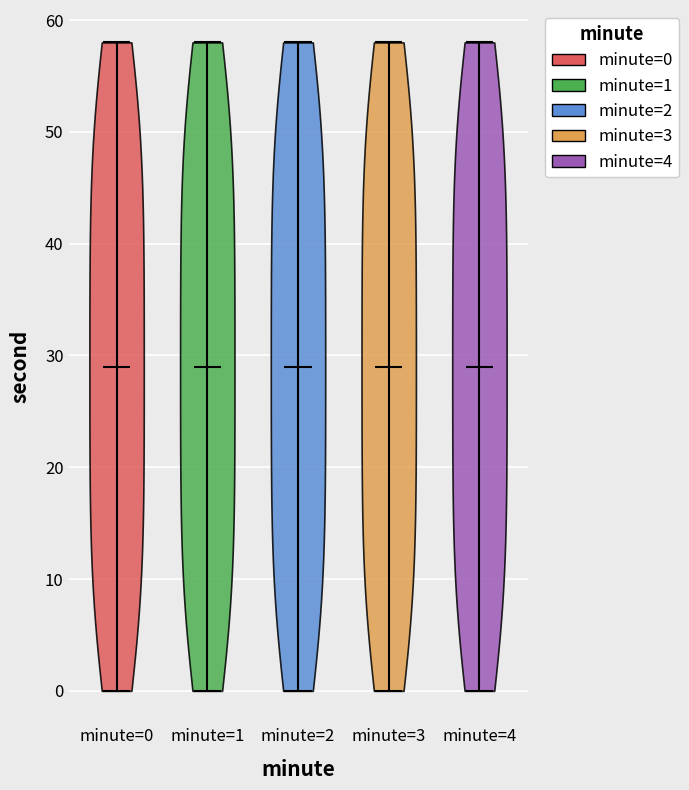

Reading left to right, read every violin against the y-axis: where its median line is, and the lowest and highest points it reaches. The values are not printed on the chart, so give them approximately, as read against the axis.

minute=0: median line 29, lowest point 0, highest point 58
minute=1: median line 29, lowest point 0, highest point 58
minute=2: median line 29, lowest point 0, highest point 58
minute=3: median line 29, lowest point 0, highest point 58
minute=4: median line 29, lowest point 0, highest point 58